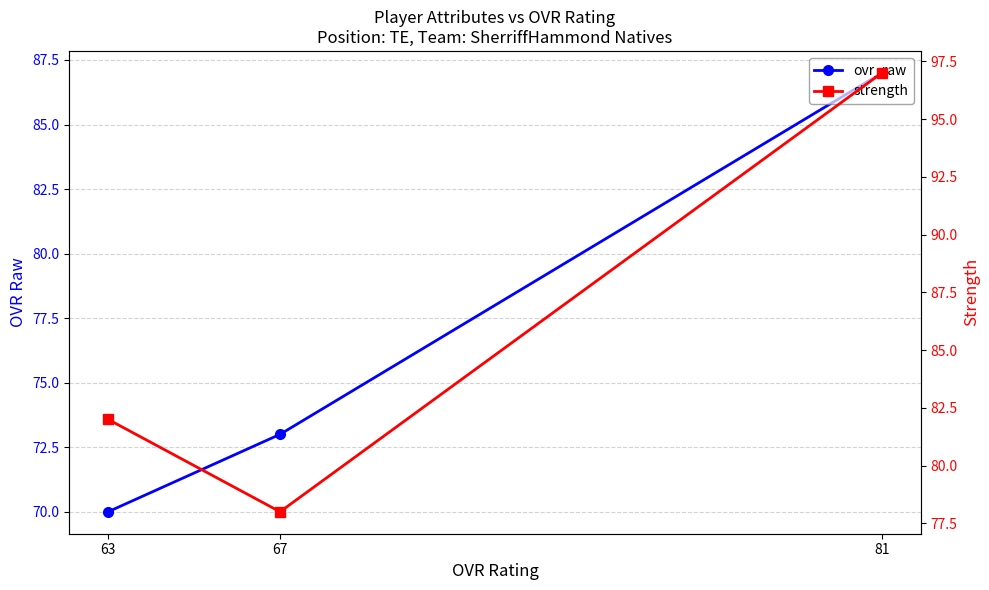

Reading left to right, extract all data points from this chart.

ovr_raw: 81=87	67=73	63=70
strength: 81=97	67=78	63=82